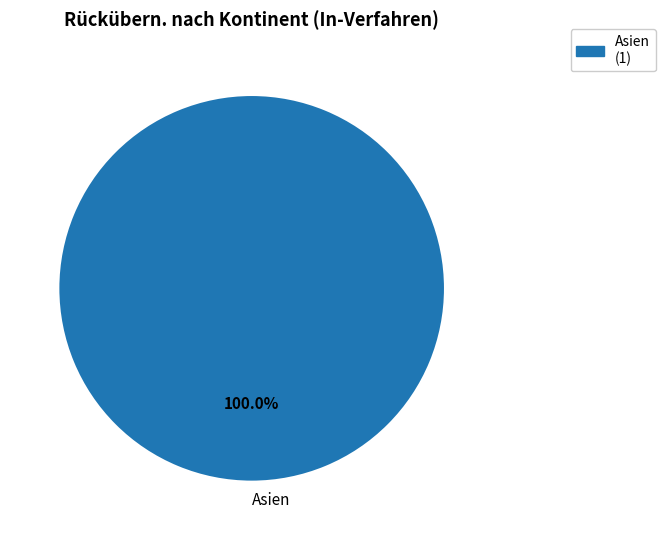

How many segments does this pie chart have?

1